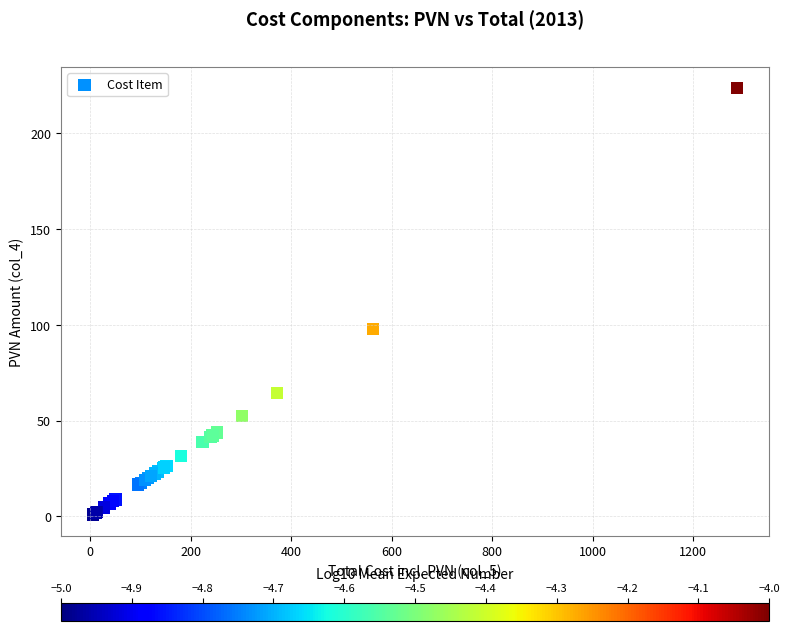

What Y value in the scatter plot is closest to 112?

97.6